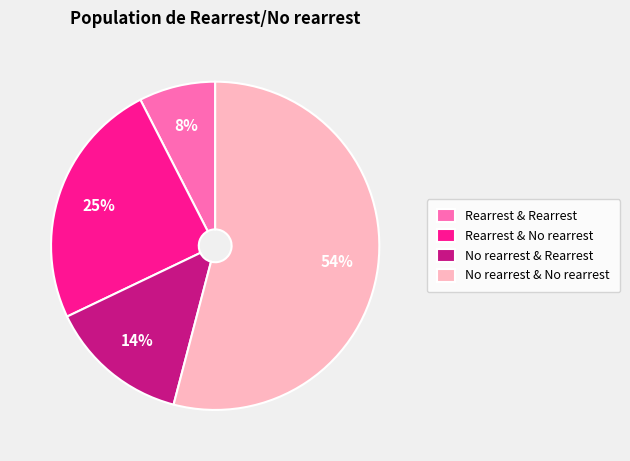

Between No rearrest & Rearrest and No rearrest & No rearrest, which is larger?

No rearrest & No rearrest